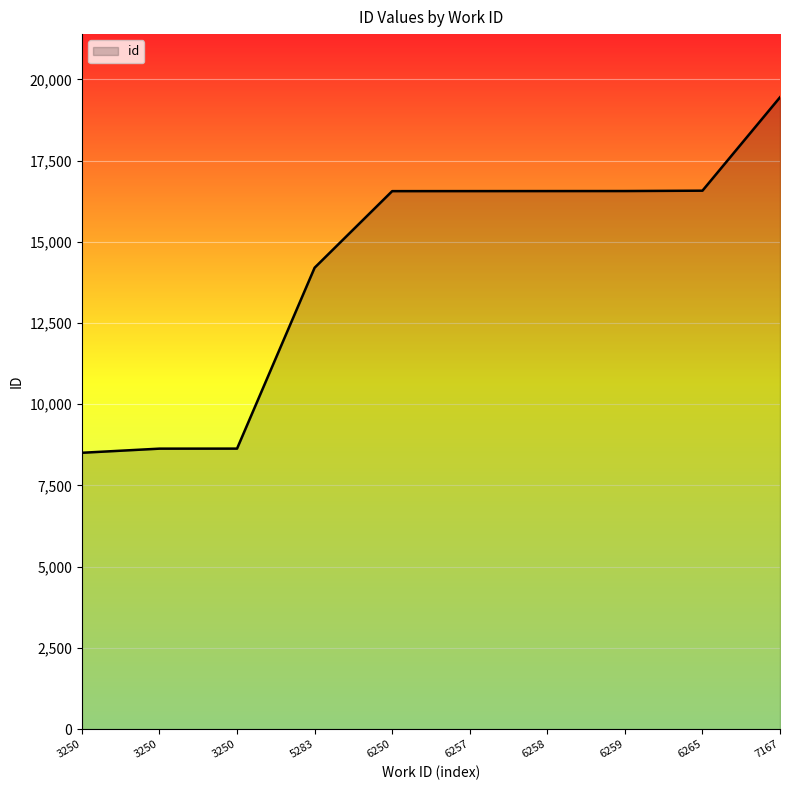

What is the sum of all values?

142234